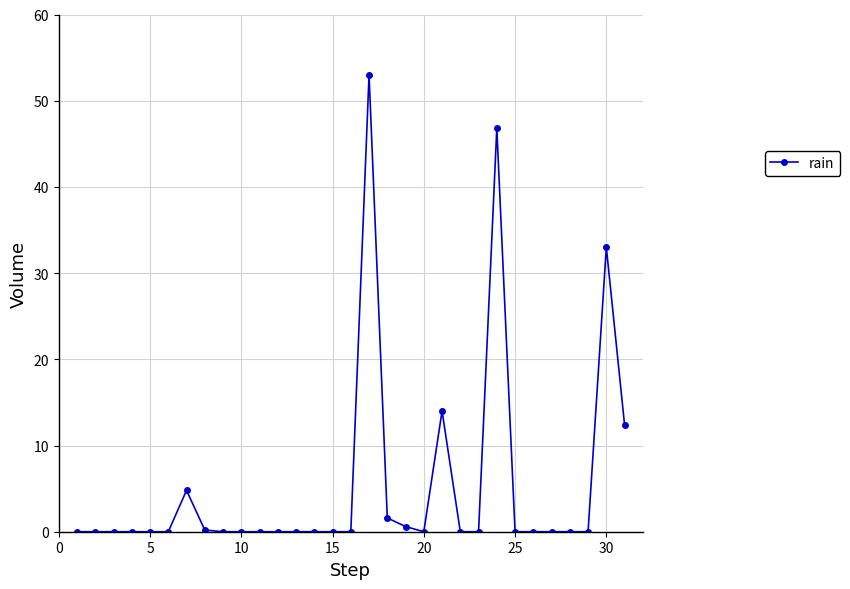

True or false: there are more than 0 points higher than both neighbors.

True